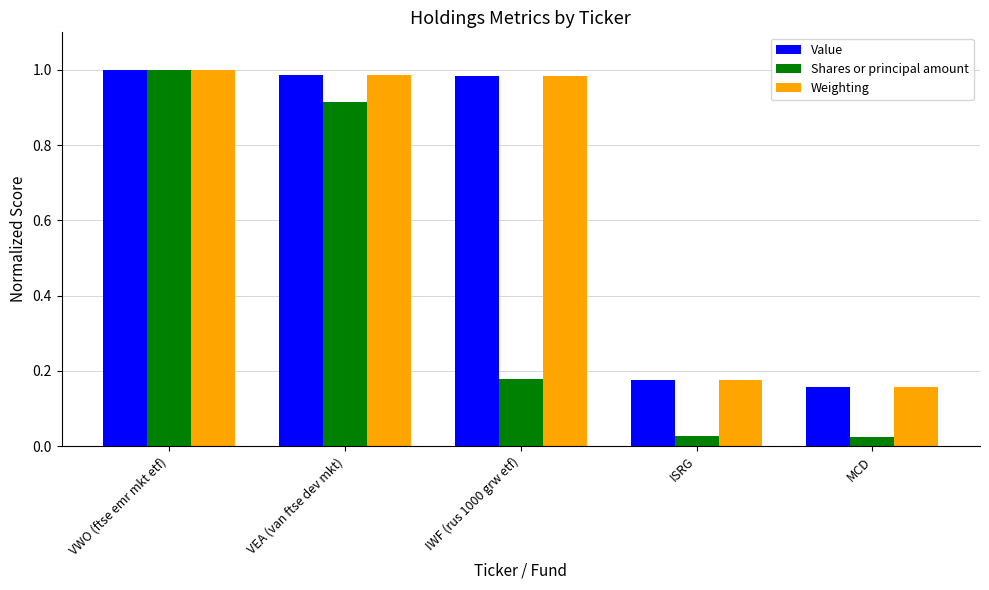

Which series changed the most between VEA (van ftse dev mkt) and ISRG?

Shares or principal amount